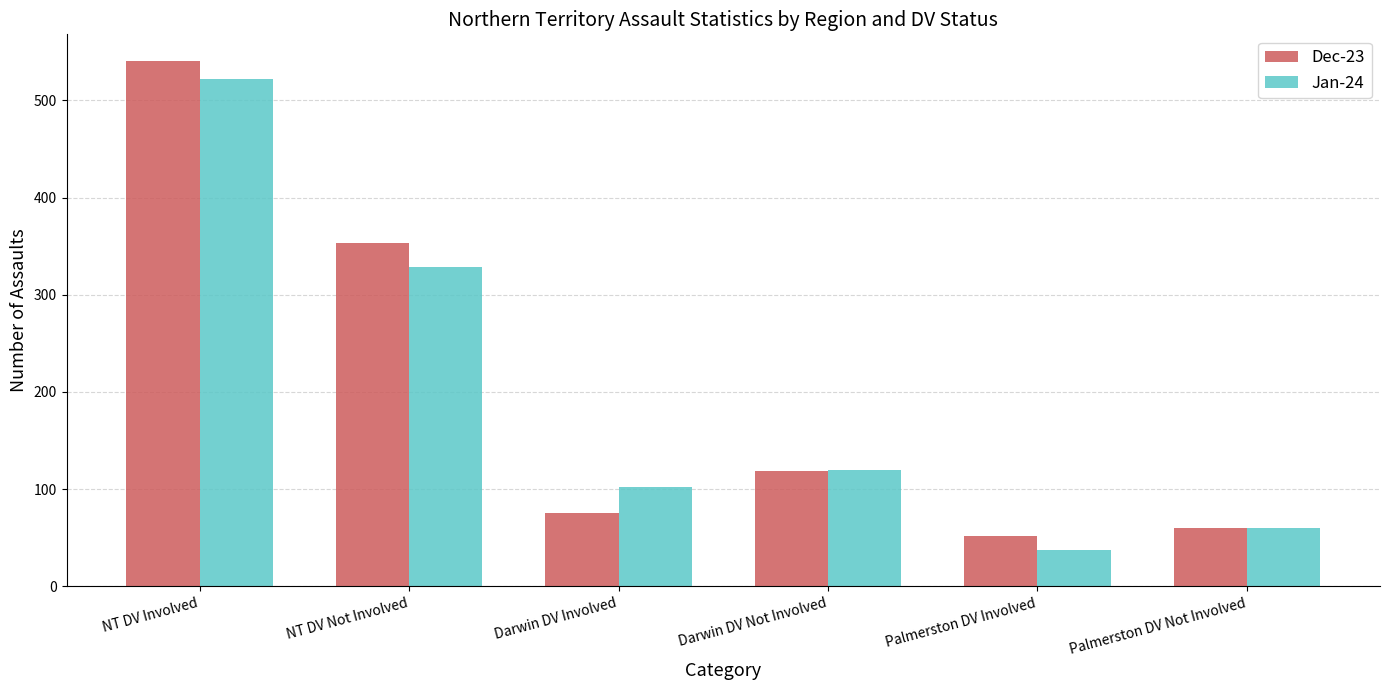

At which label is Jan-24 closest to 279?

NT DV Not Involved